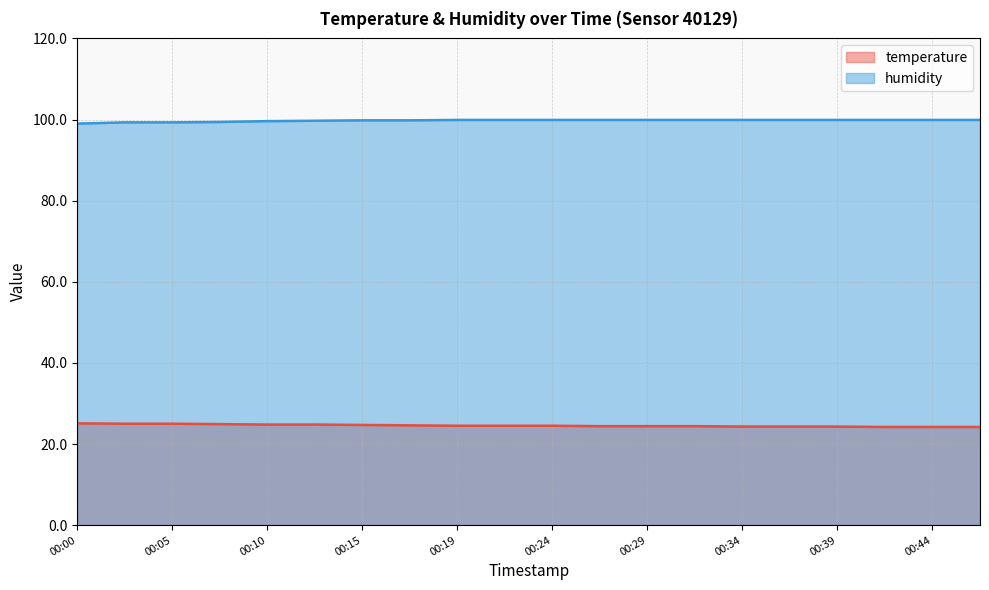

What is the approximate value of humidity at 00:15?

99.8